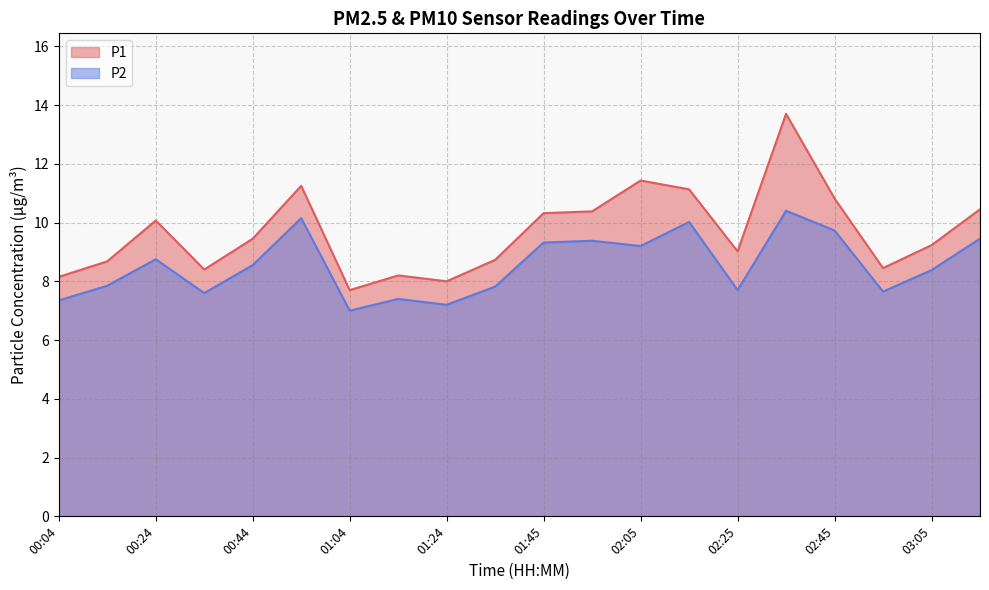

True or false: P2 and P1 intersect in this chart.

False